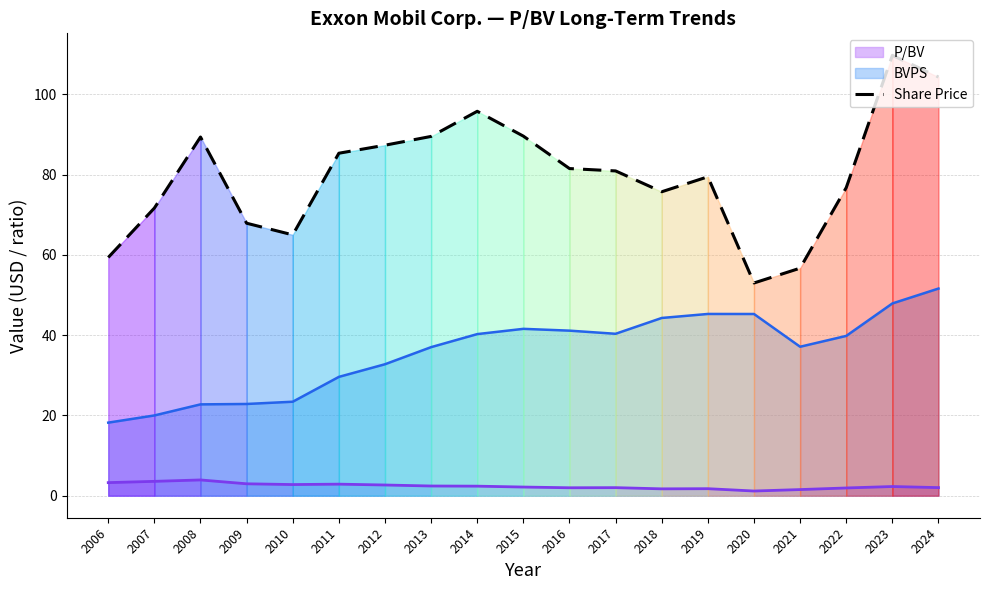

How many interior local valleys (lower than both neighbors) does the data have?

3